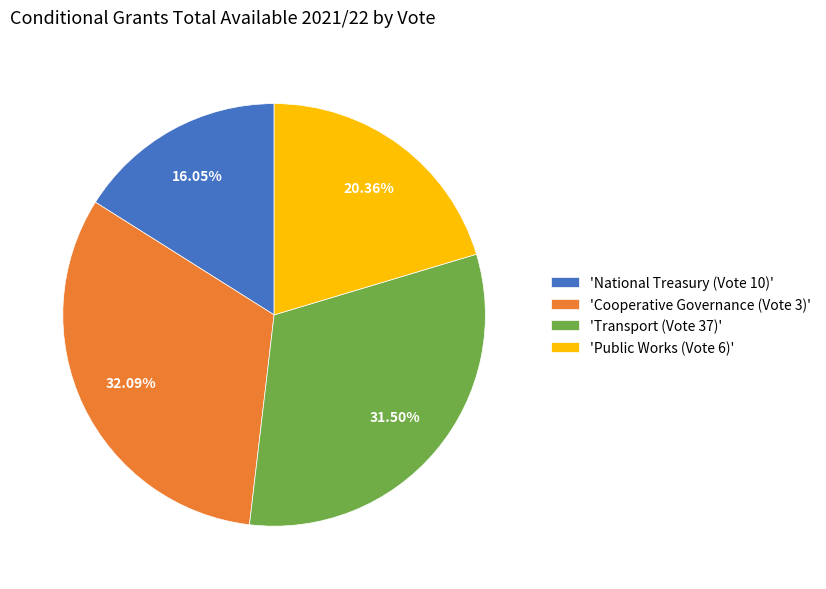

Approximately how many times larger is the value at 'Cooperative Governance (Vote 3)' compared to 'Public Works (Vote 6)'?

1.6